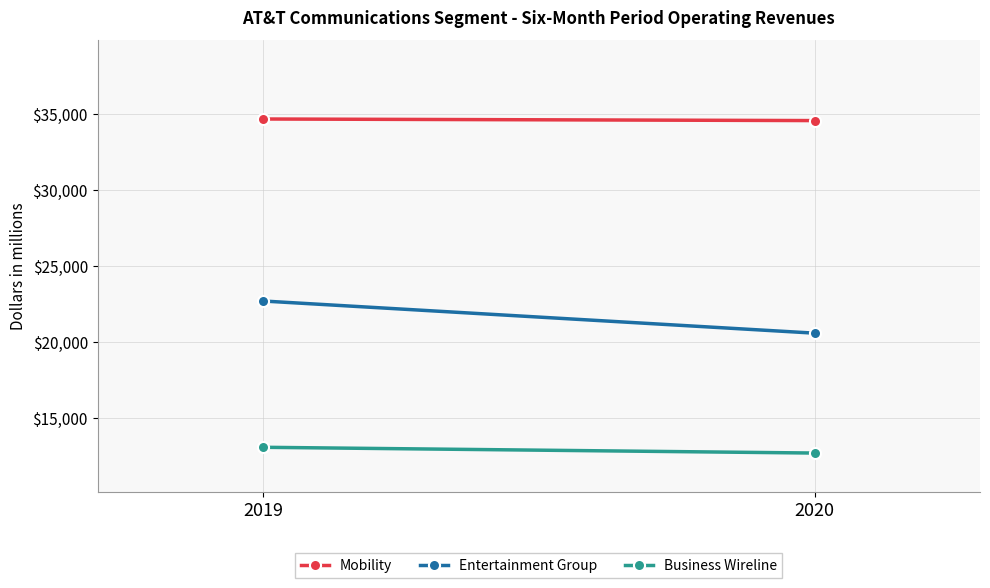

Reading left to right, transcribe all the data shown in this chart.

Mobility: 34655	34551
Entertainment Group: 22696	20584
Business Wireline: 13085	12706